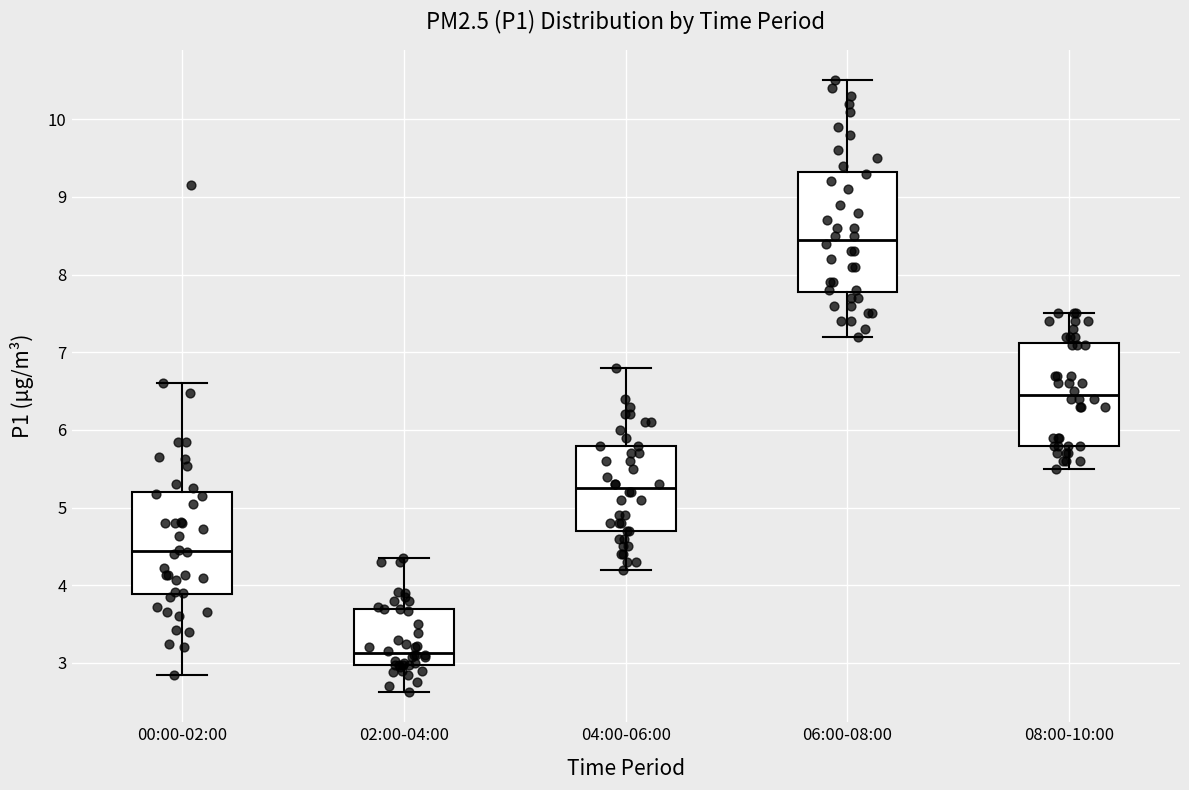

Reading left to right, transcribe this box plot: for each box, give where its median line is, the range the box spans, and where its two whiskers end, as read against the y-axis. The values are not printed on the chart, so give them approximately, as read against the axis.

00:00-02:00: median 4.4, box 3.9 to 5.2, whiskers 2.9 to 6.6
02:00-04:00: median 3.1, box 3.0 to 3.7, whiskers 2.6 to 4.4
04:00-06:00: median 5.3, box 4.7 to 5.8, whiskers 4.2 to 6.8
06:00-08:00: median 8.5, box 7.8 to 9.3, whiskers 7.2 to 10.5
08:00-10:00: median 6.5, box 5.8 to 7.1, whiskers 5.5 to 7.5